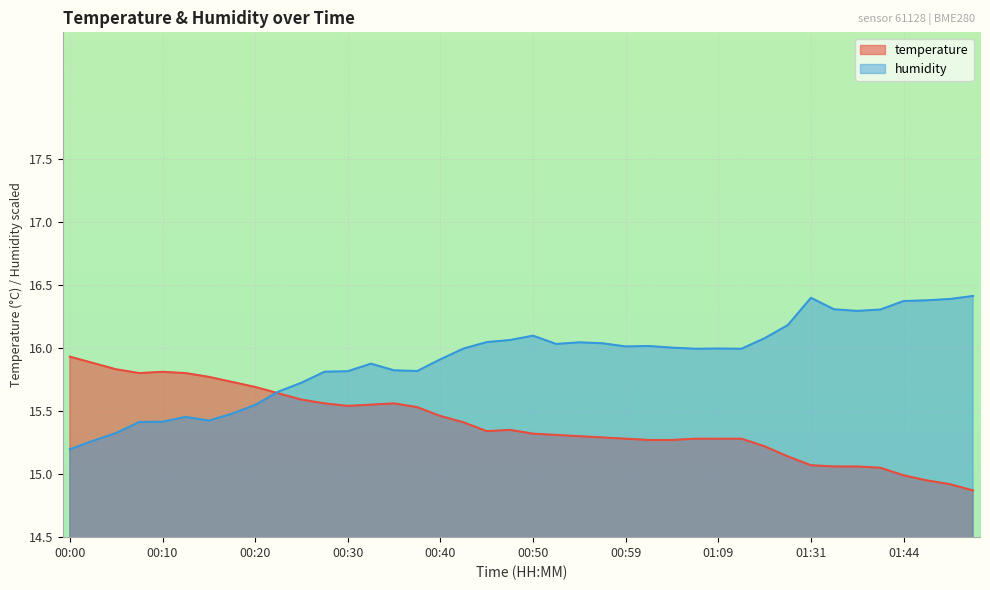

What is the sum of the humidity values at 00:50 and 01:31?

32.5